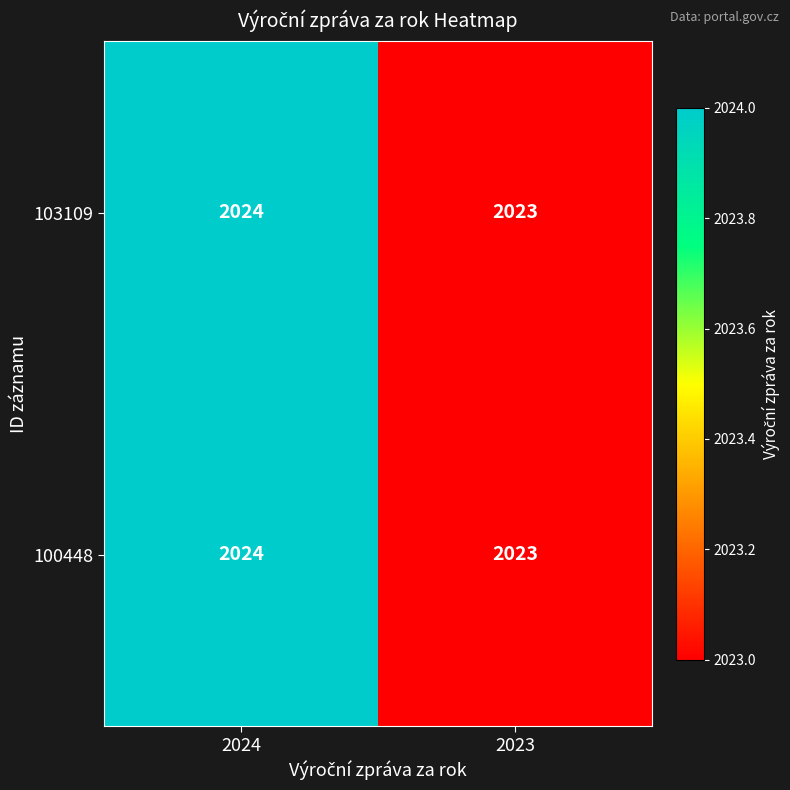

Read the 103109 value at 2024.

2024